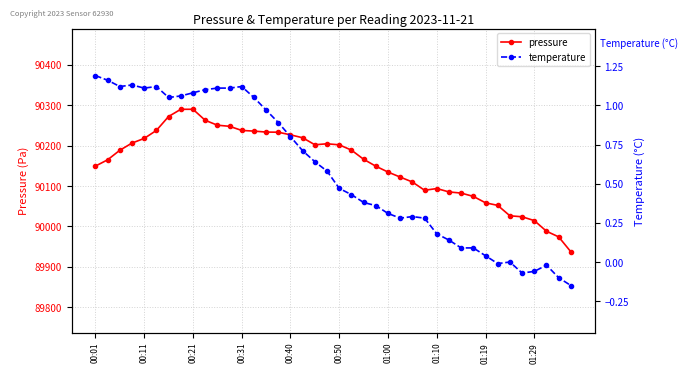

What is the highest value of the pressure series?

90290.0